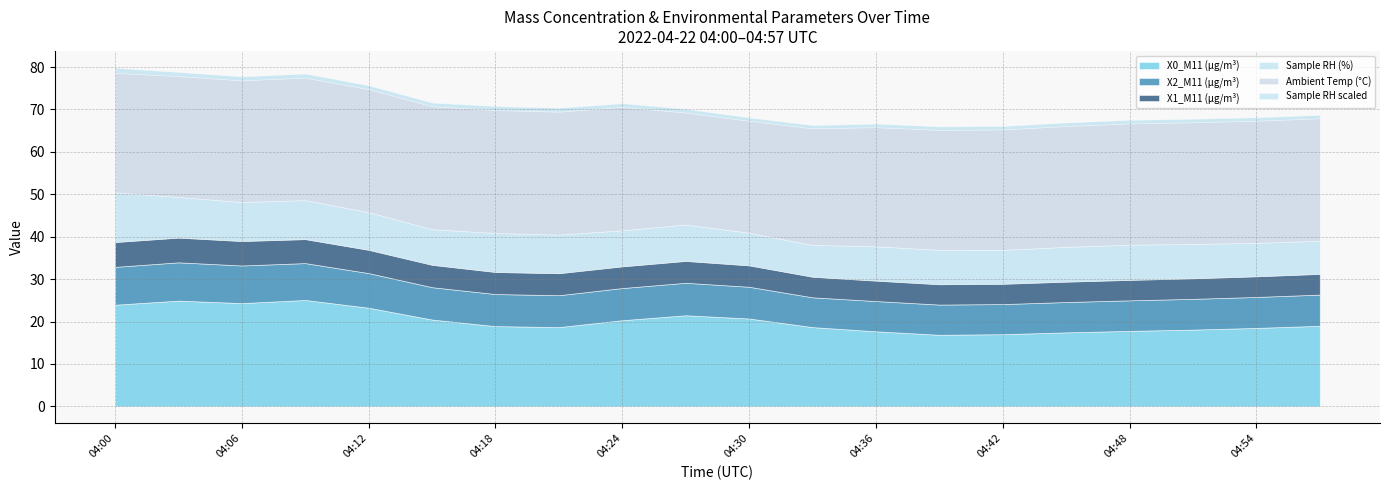

Rank the series by their maximum value, from lowest to highest.

Sample RH scaled, X1_M11 (μg/m³), X2_M11 (μg/m³), Sample RH (%), X0_M11 (μg/m³), Ambient Temp (°C)